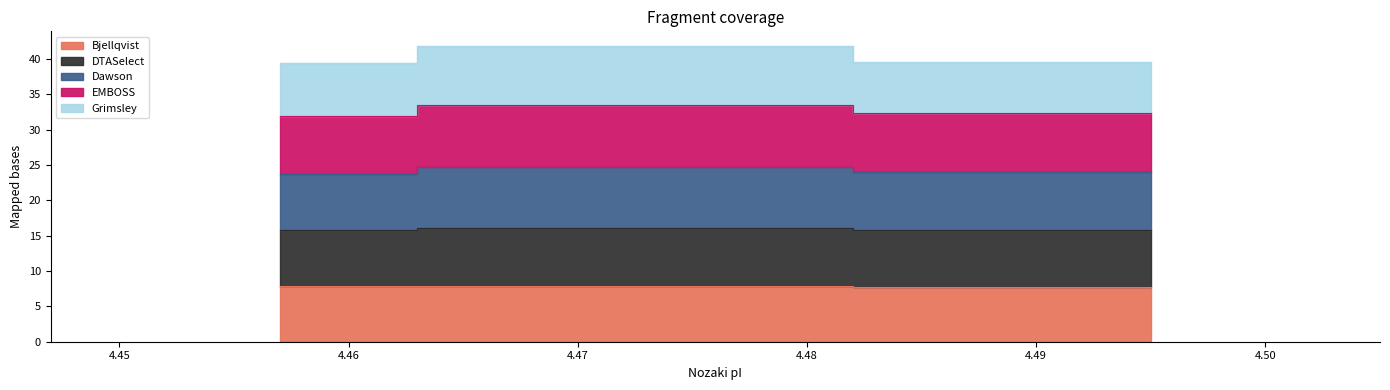

The Dawson series shows 36.6 at A0A1S5SE86. True or false?

False